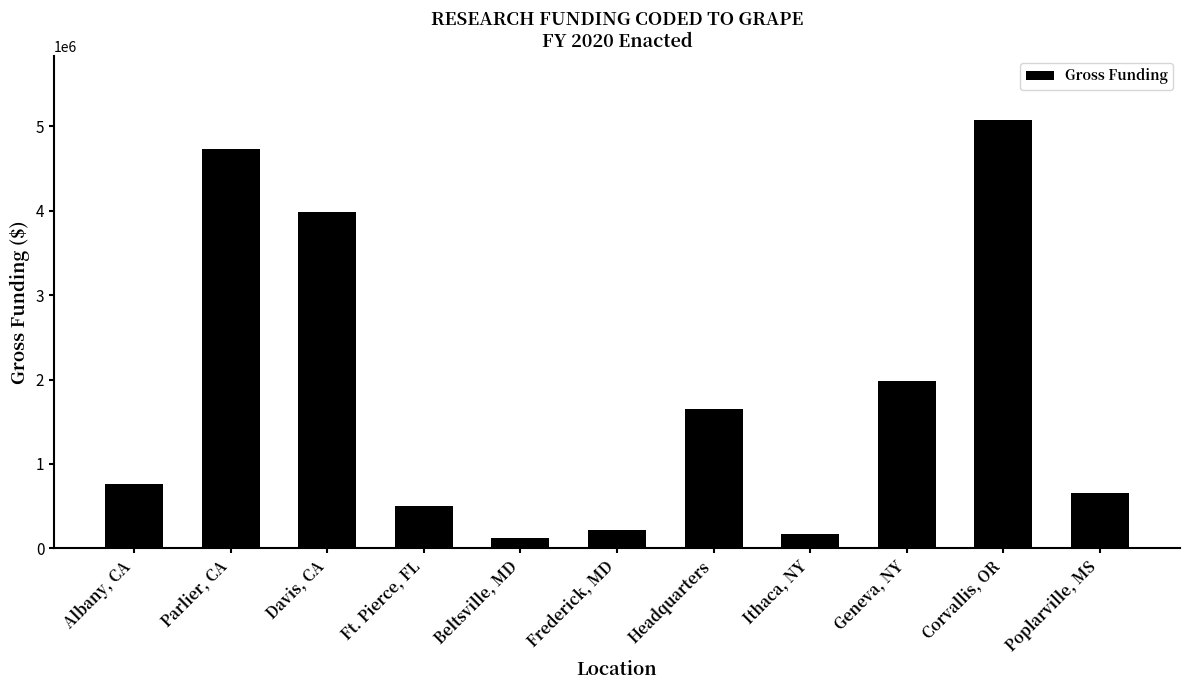

What is the label of the 10th bar from the left?

Corvallis, OR